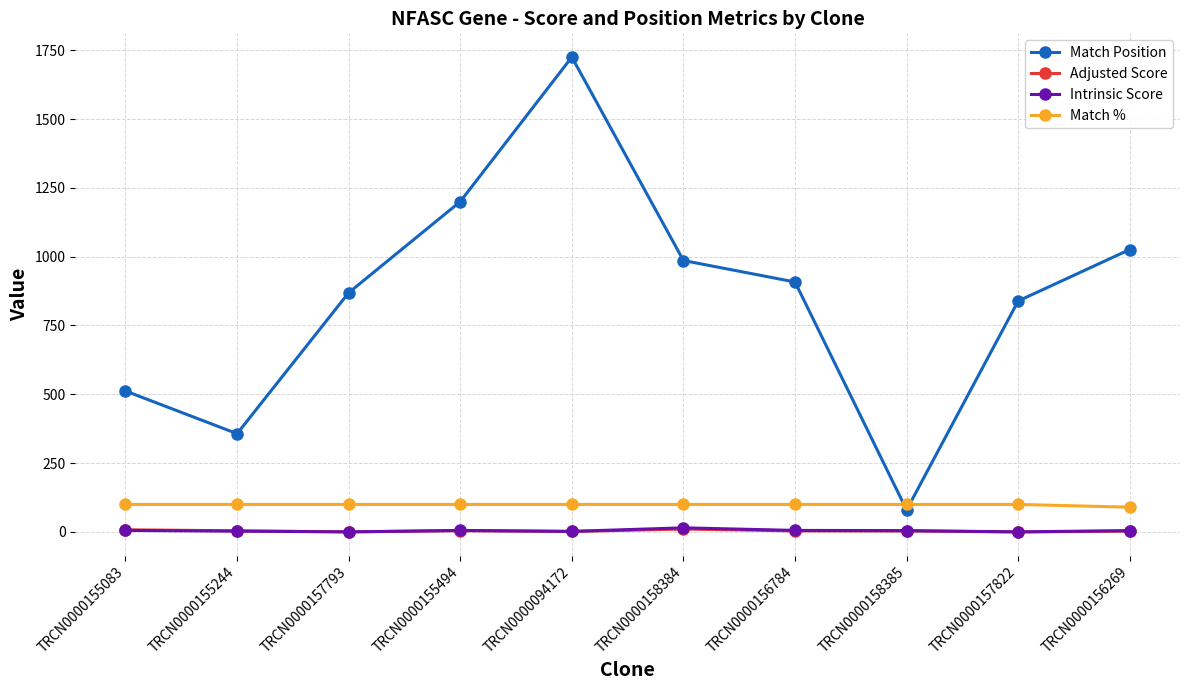

How many data points in Intrinsic Score are above 4?

6